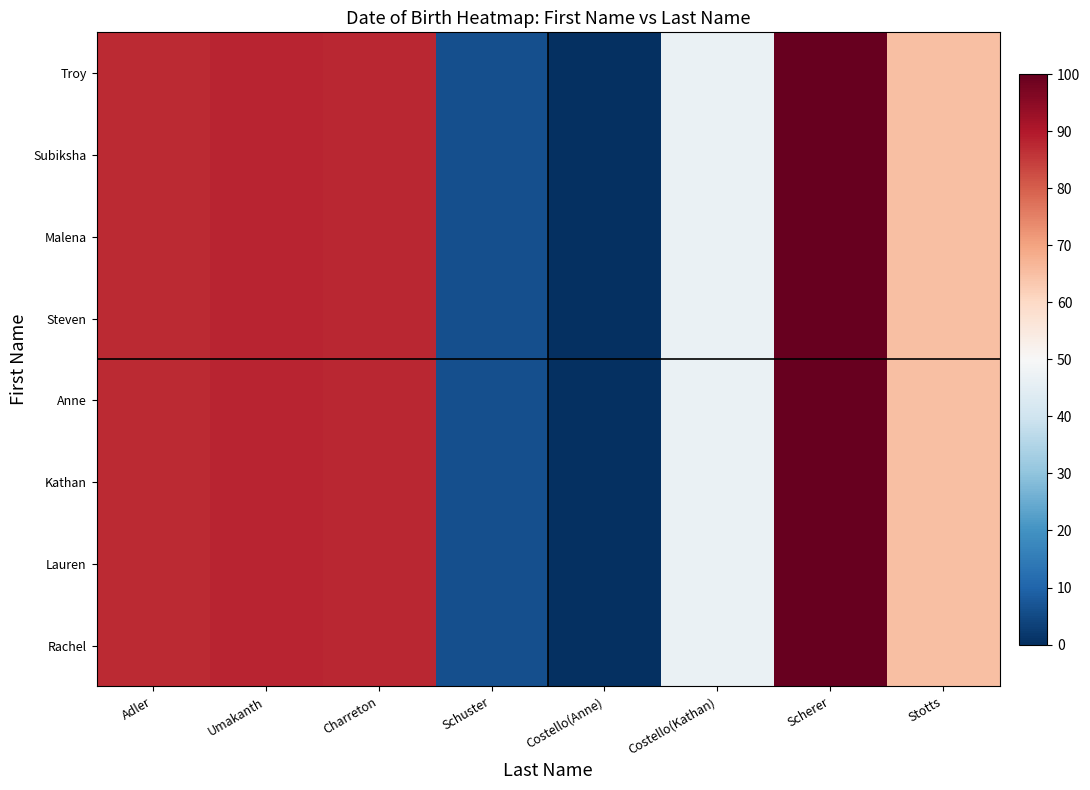

At Stotts, list the series in order from smallest to largest.

Troy, Subiksha, Malena, Steven, Anne, Kathan, Lauren, Rachel